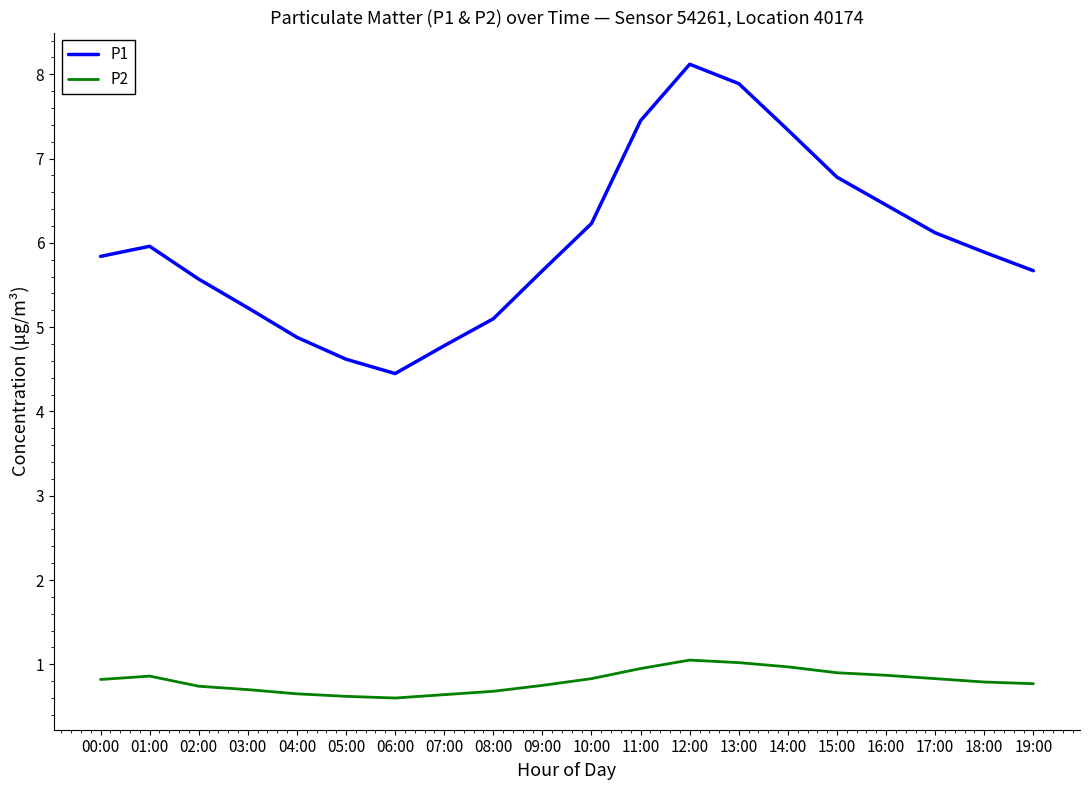

Count the number of categories in the chart.

20